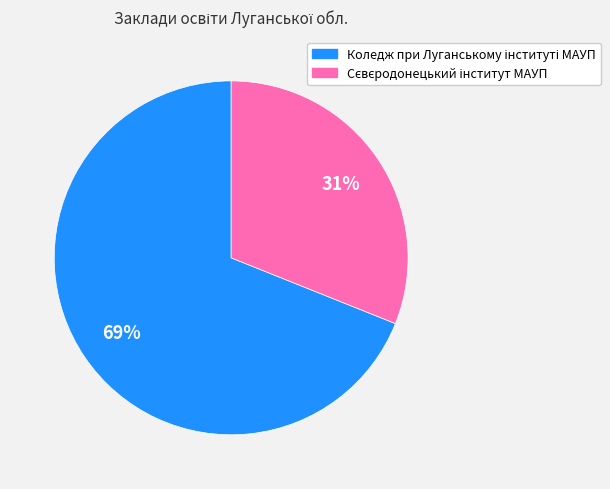

To the nearest percent, what is the difference between the largest and smallest slice percentages?

38%